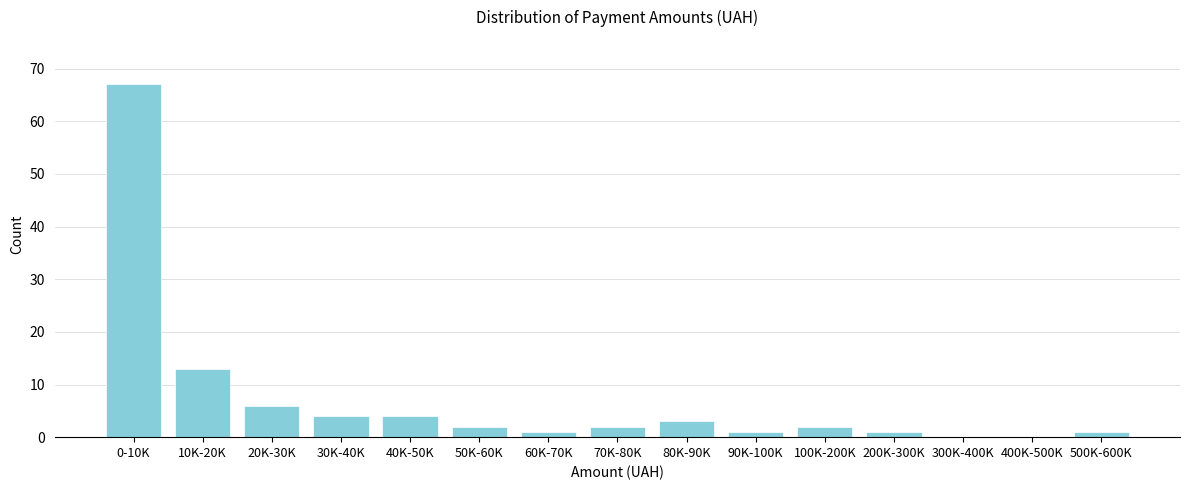

Reading right to left, list all the values displayed in this chart.

500K-600K=1	400K-500K=0	300K-400K=0	200K-300K=1	100K-200K=2	90K-100K=1	80K-90K=3	70K-80K=2	60K-70K=1	50K-60K=2	40K-50K=4	30K-40K=4	20K-30K=6	10K-20K=13	0-10K=67